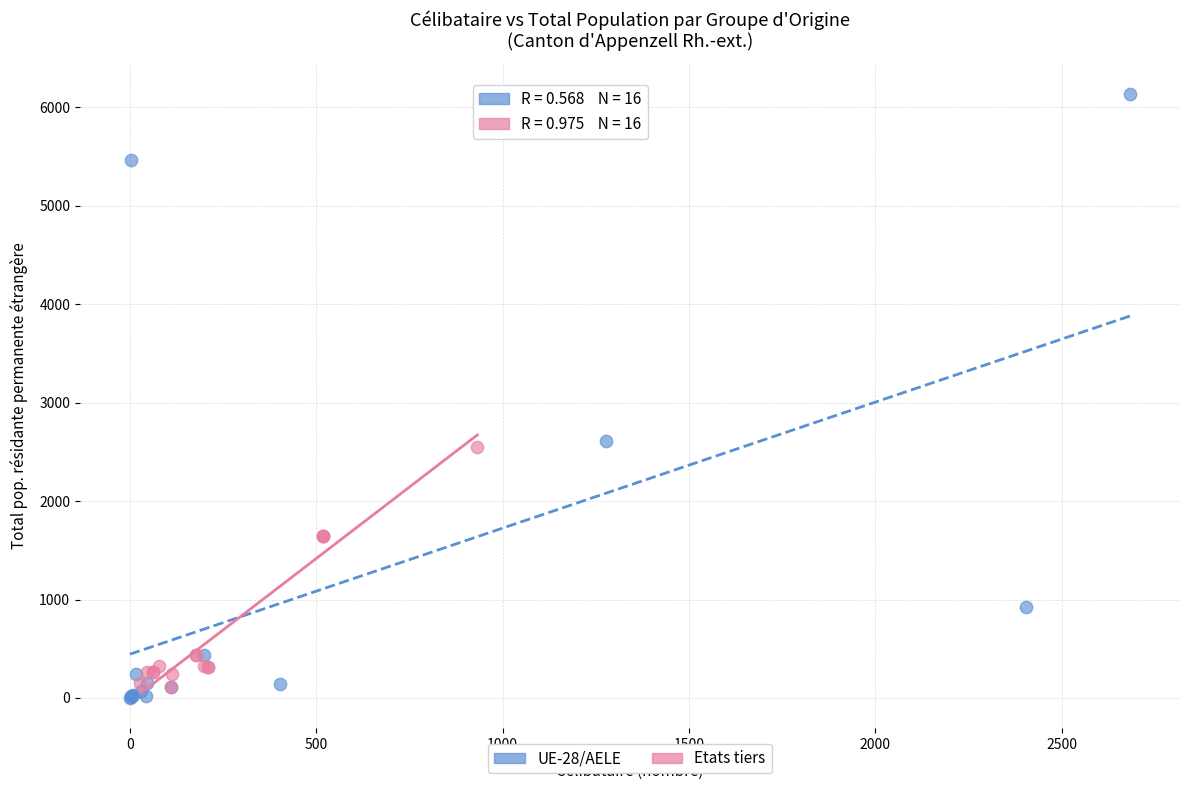

Which series has the widest spread of Y values?

UE-28/AELE